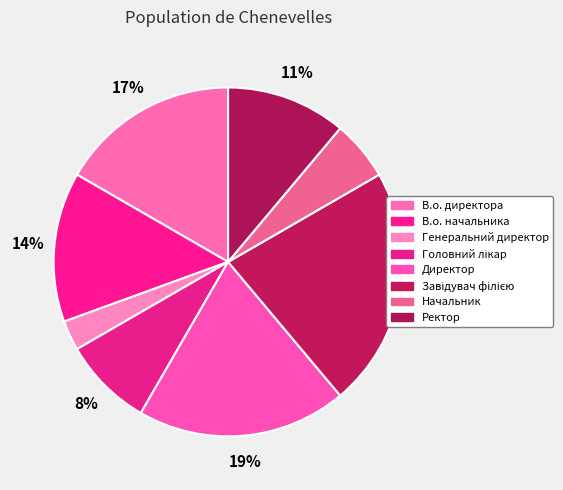

How many slices are in this pie chart?

8